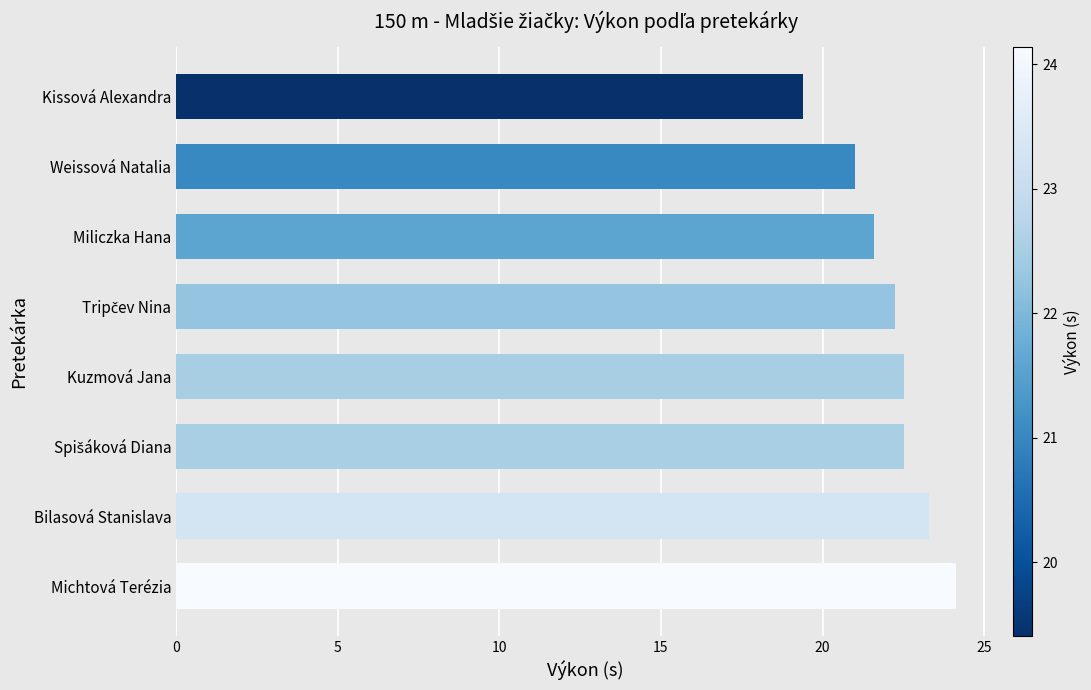

Are the bars horizontal?

Yes